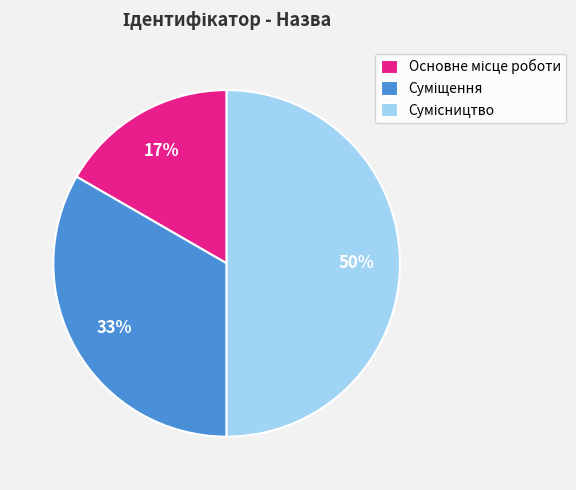

How many slices are in this pie chart?

3